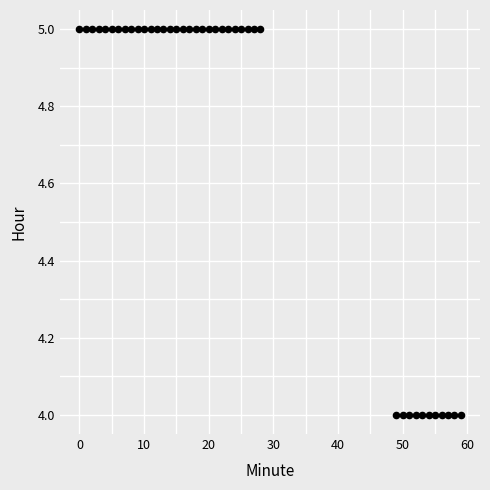

What is the range of X values (max minus min)?

59